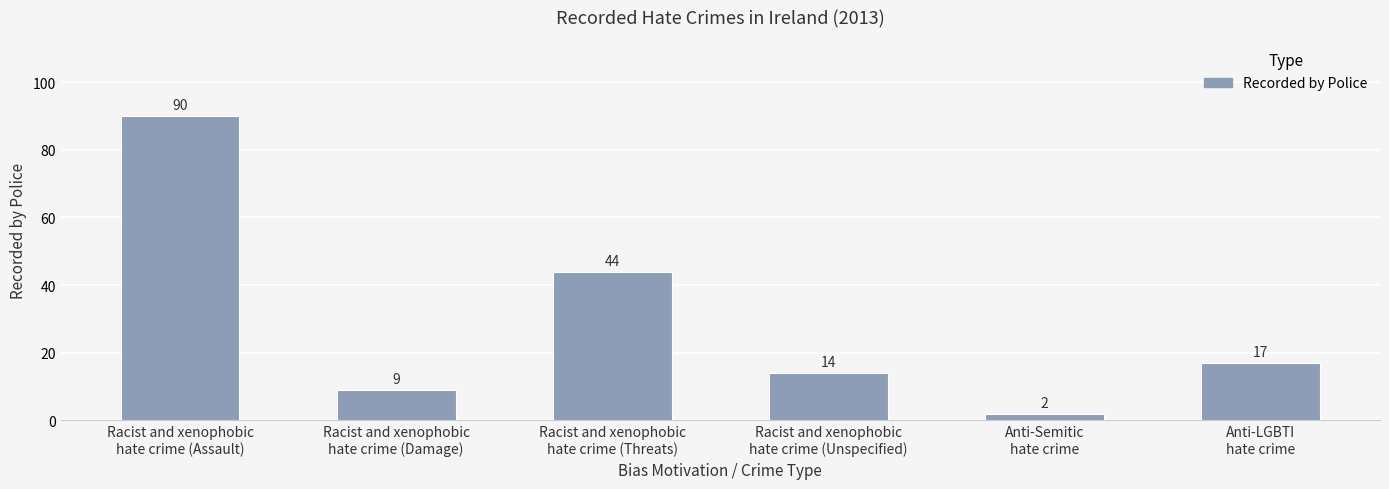

What is the value of the 4th bar from the left?

14